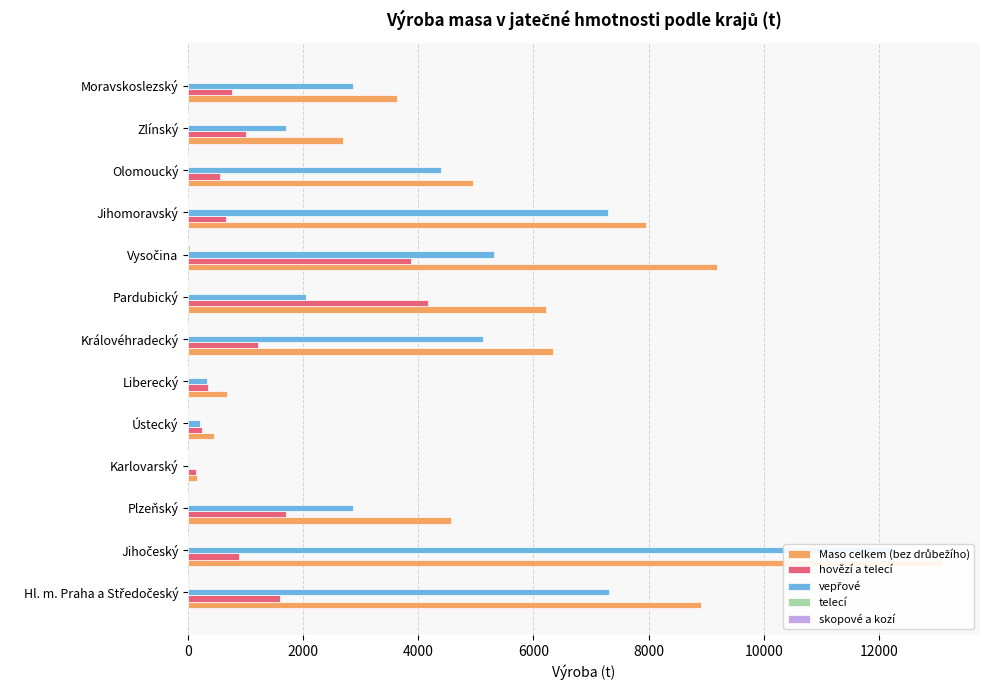

At how many categories does at least one series exceed 4993?

6